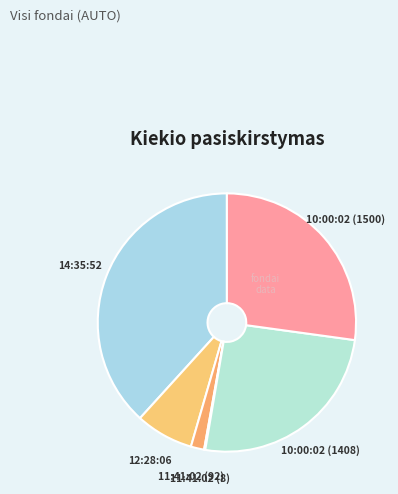

Combined, do 10:00:02 (1500) and 11:41:02 (92) account for over 50%?

No